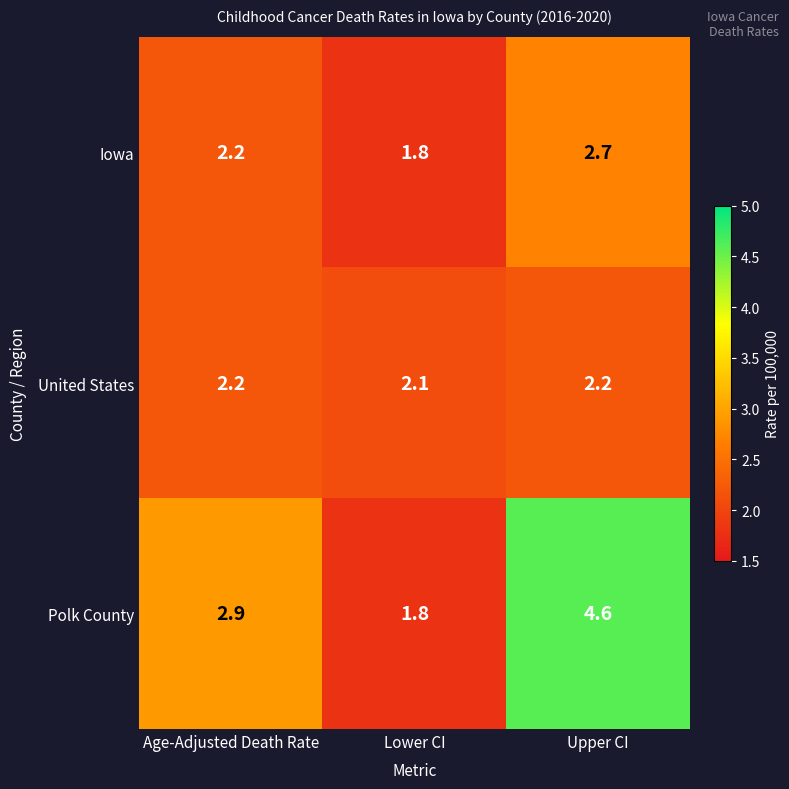

Is it true that Iowa equals 2.2 at Age-Adjusted Death Rate?

True